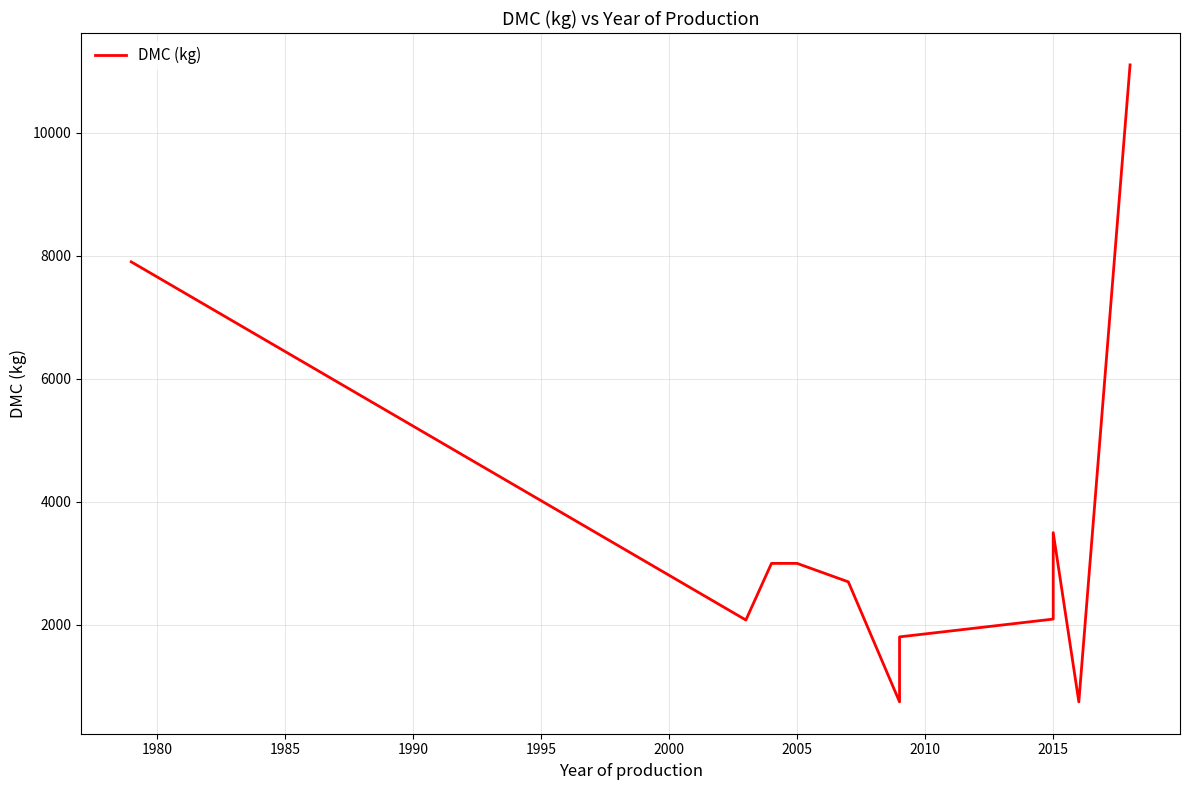

The chart shows a value of 1806 at 2010. True or false?

True